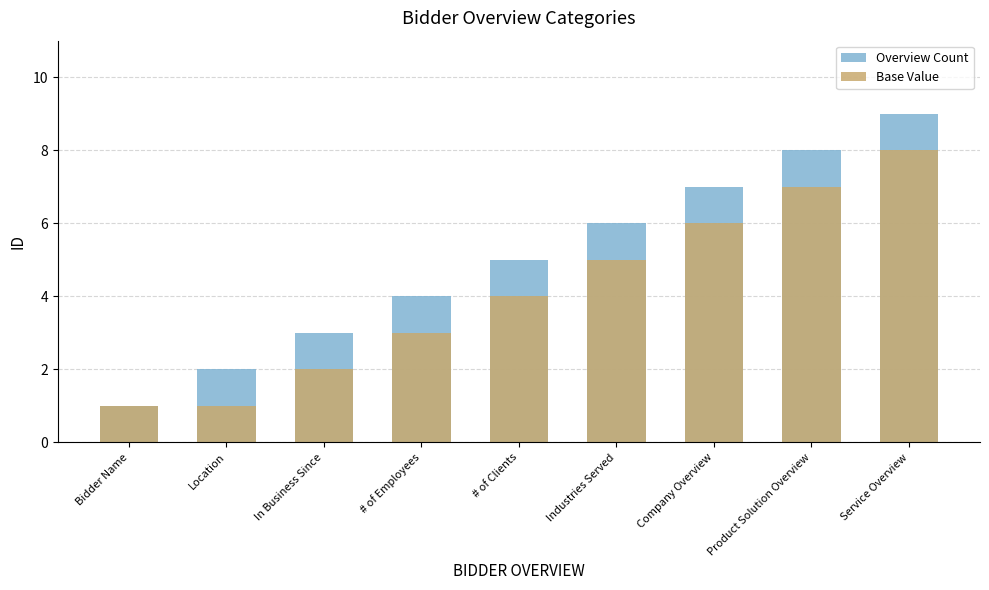

Between In Business Since and # of Clients, which series saw the biggest shift?

Overview Count